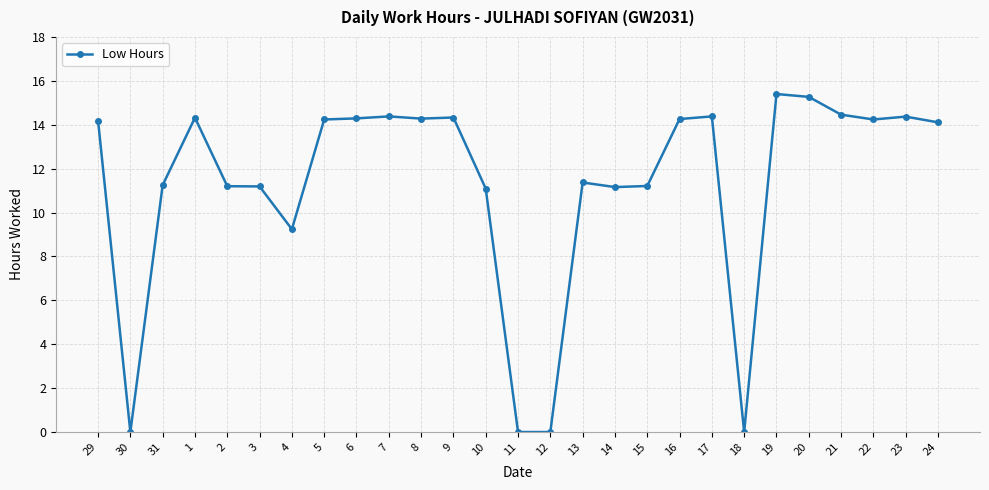

Does the chart display data point markers on the line(s)?

Yes